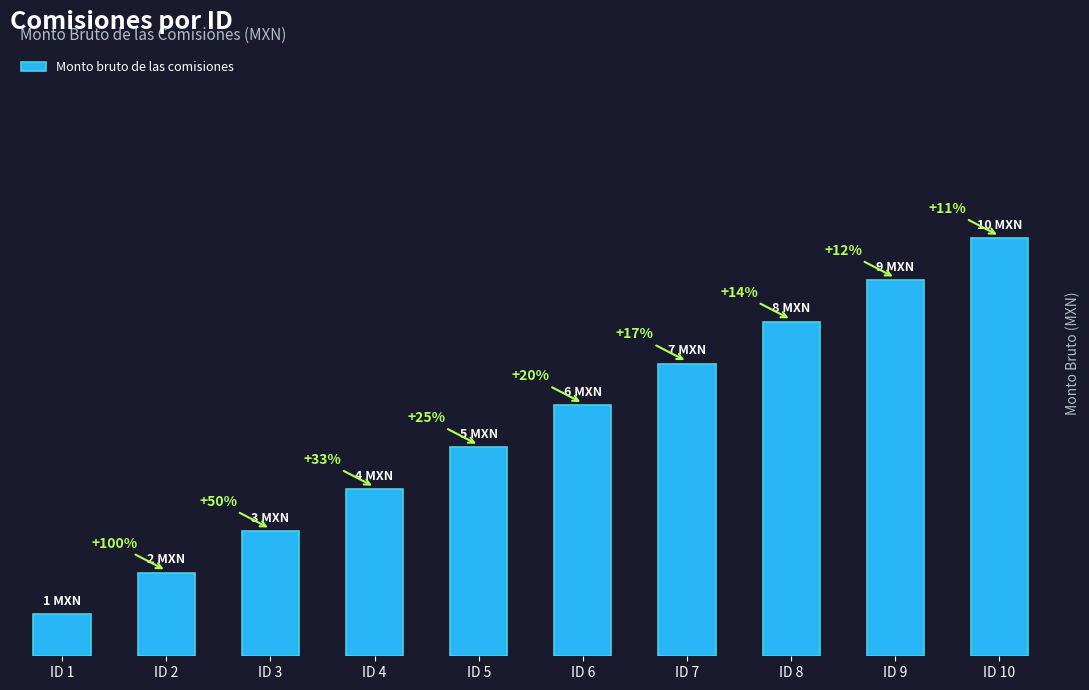

What is the ratio of the value at ID 4 to the value at ID 3?

1.3